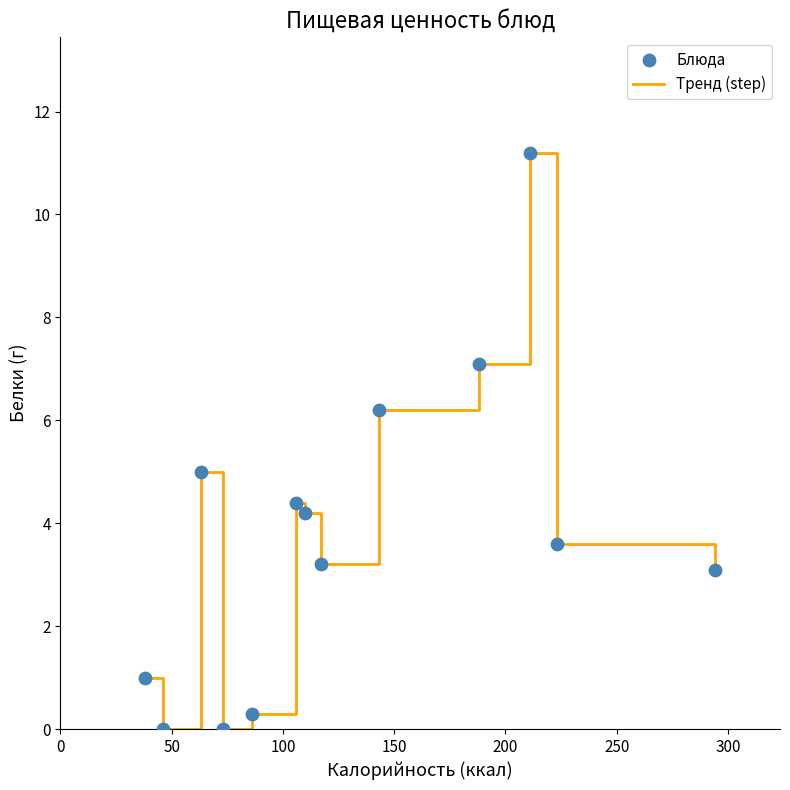

What is the greatest value displayed?

11.2